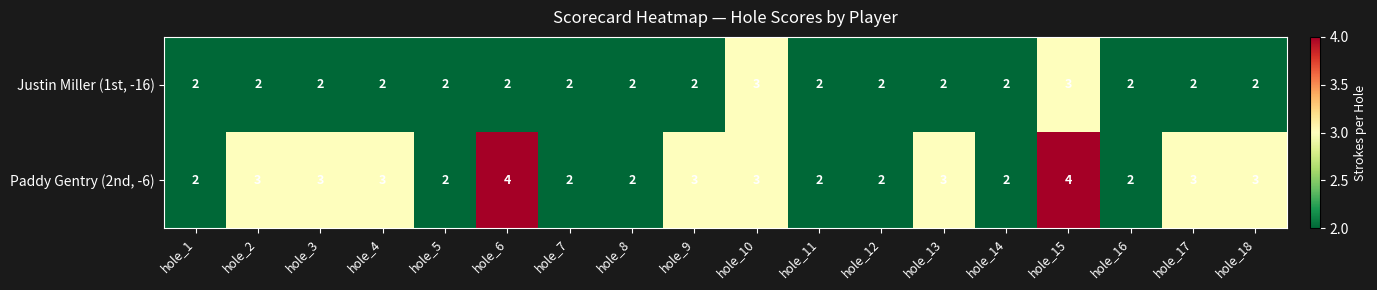

How many categories are shown in the chart?

18